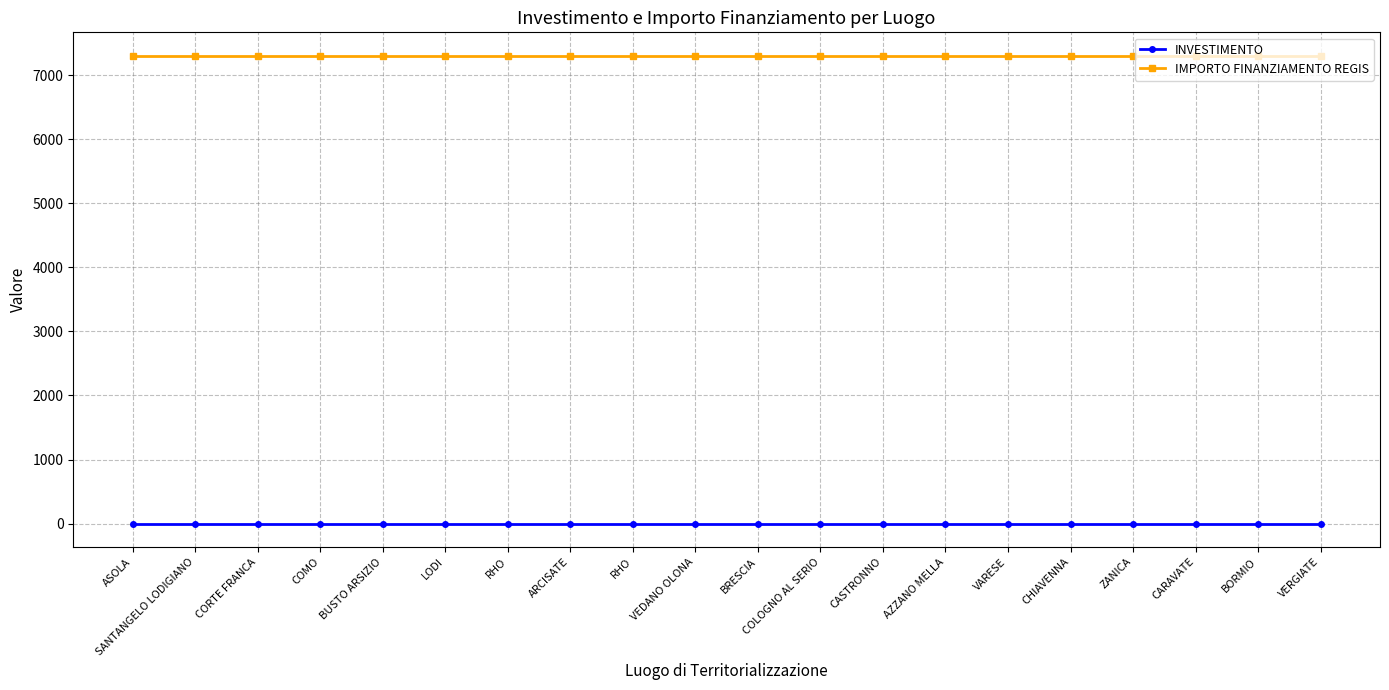

How many data points does each series have?

20